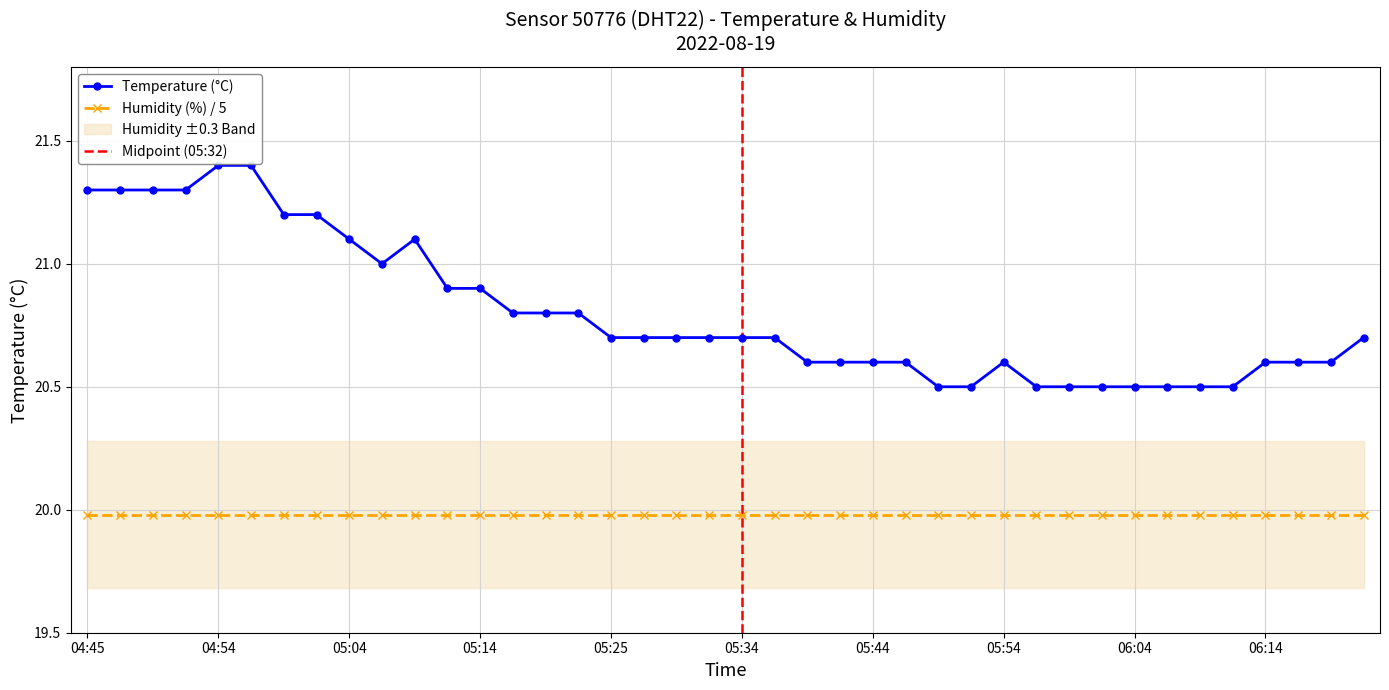

True or false: Humidity (%) / 5 and Temperature (°C) intersect in this chart.

False